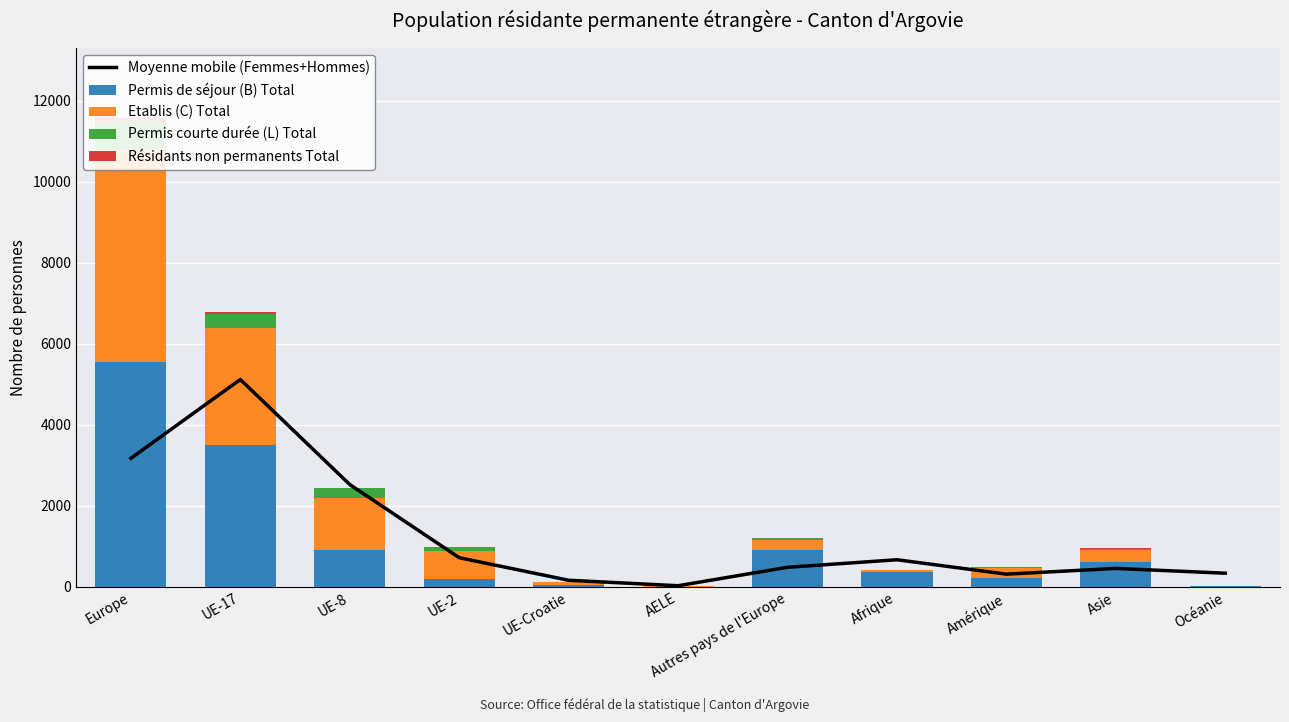

Which category has the highest value across all series?

Europe